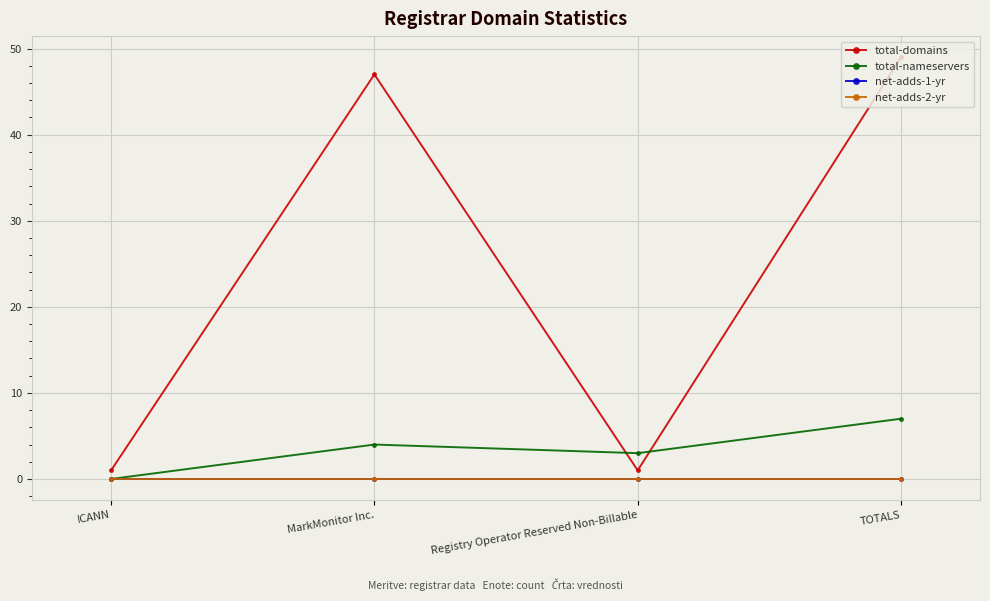

Is this an area chart (filled region under the line)?

No